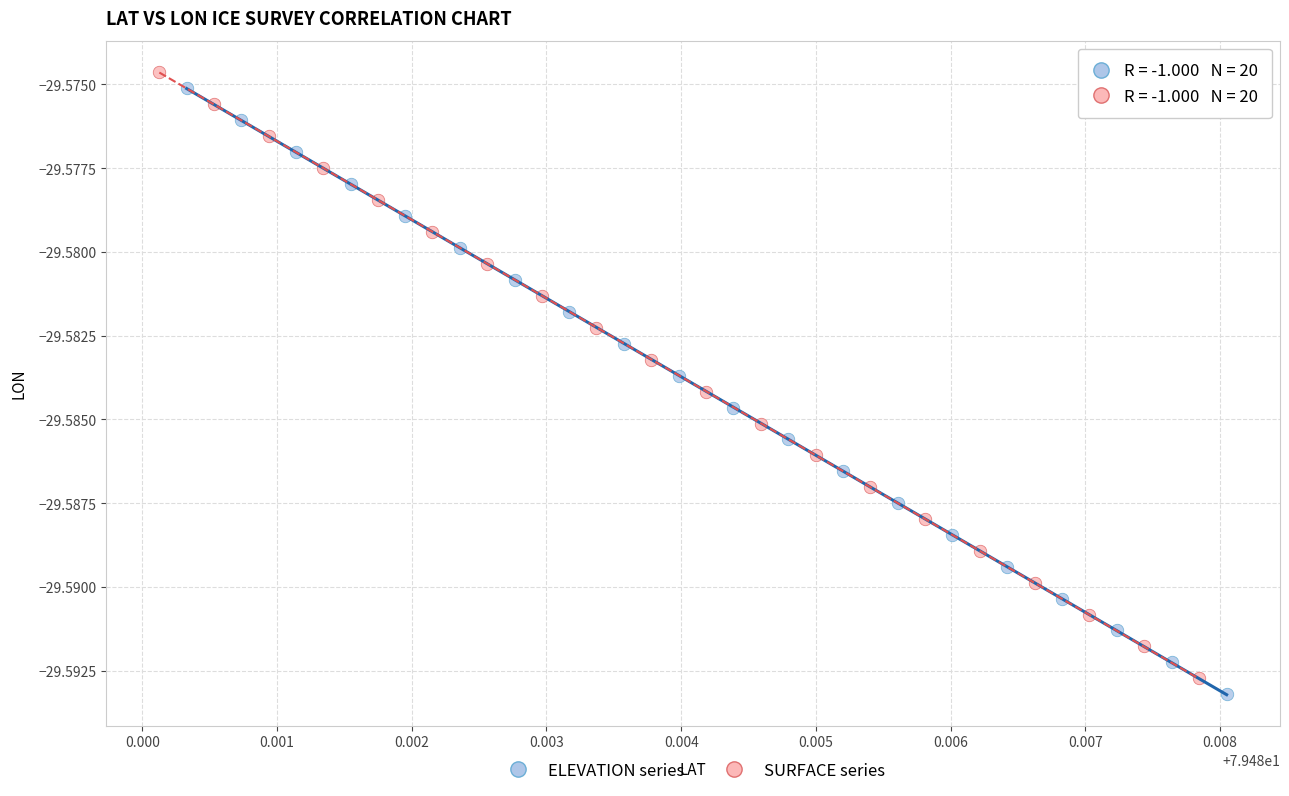

Which series has the largest Y range (max minus min)?

SURFACE series